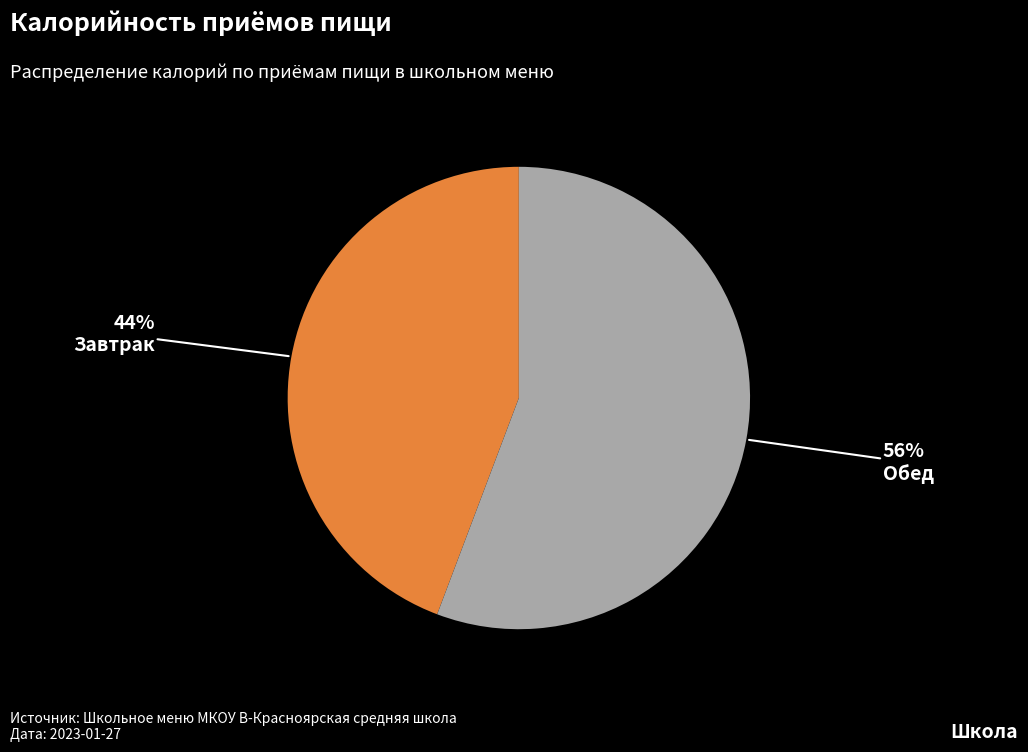

To the nearest percent, what is the average slice percentage?

50%